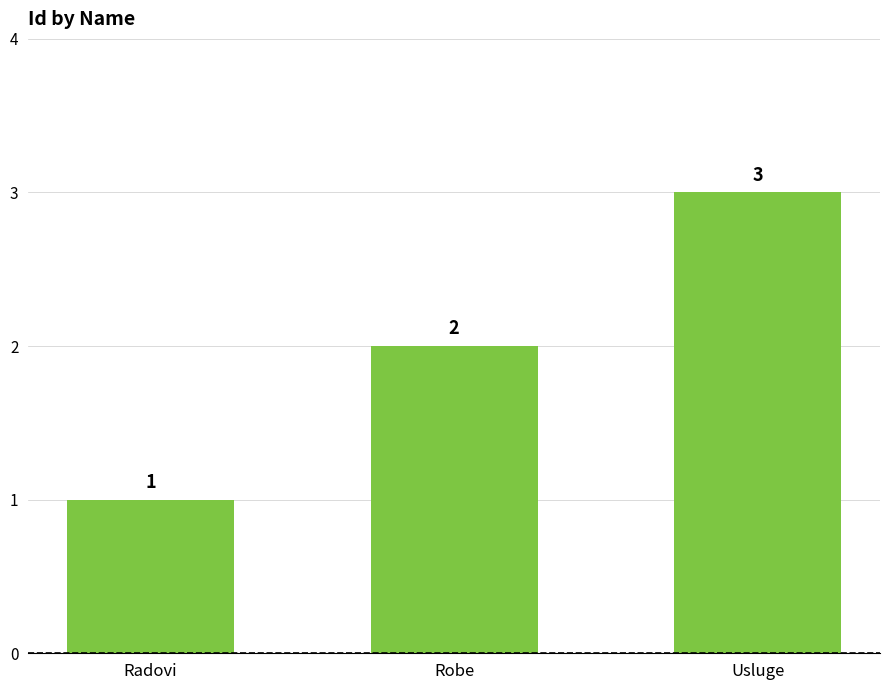

List the labels in order of value, largest first.

Usluge, Robe, Radovi